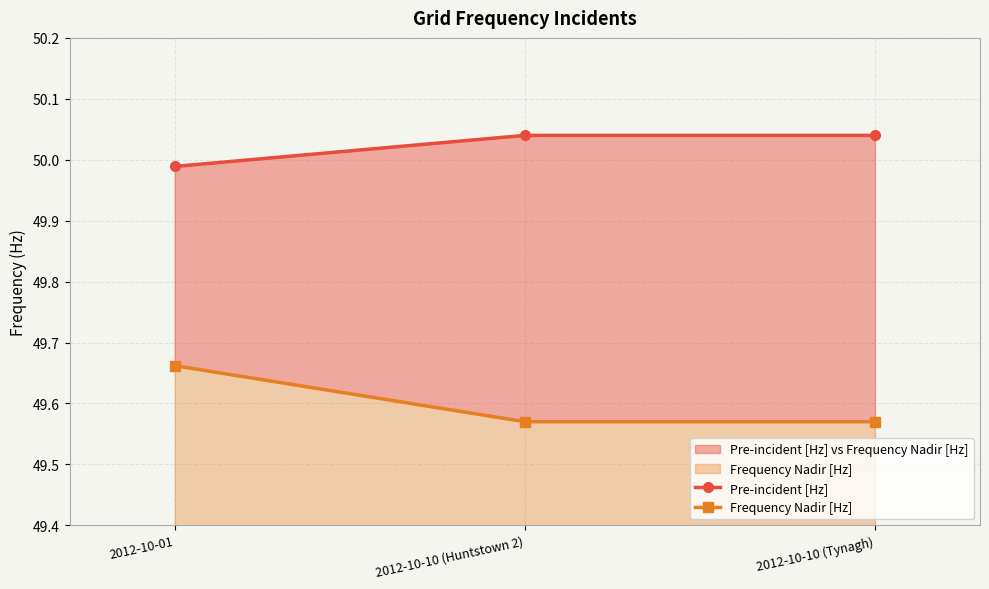

What is the label of the 3rd point from the left?

2012-10-10 (Tynagh)